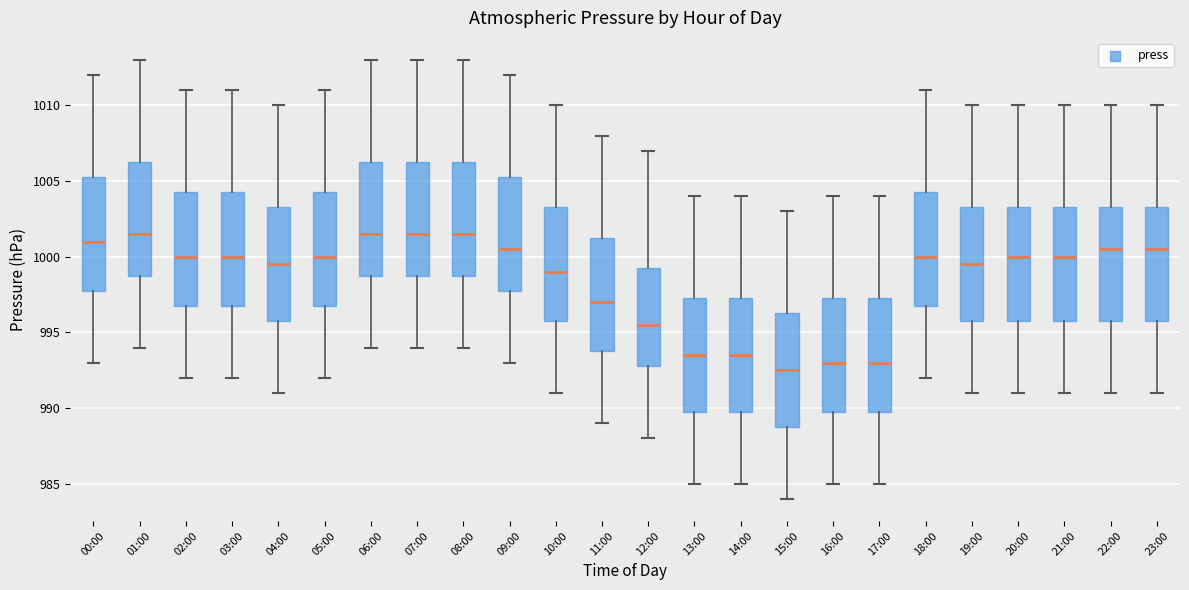

Which box has the lowest median line?

15:00